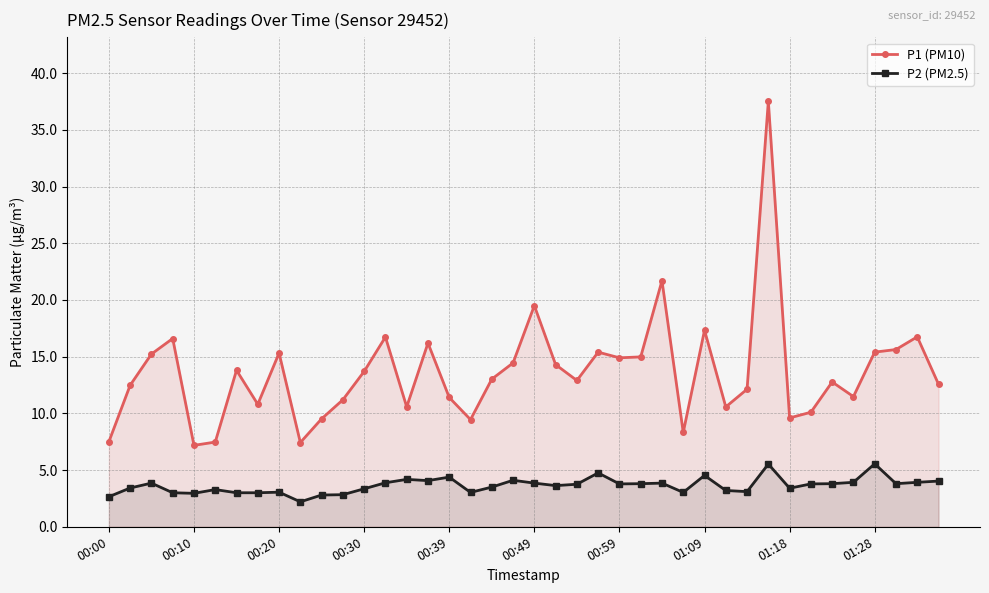

What is the highest value of the P2 (PM2.5) series?

5.5